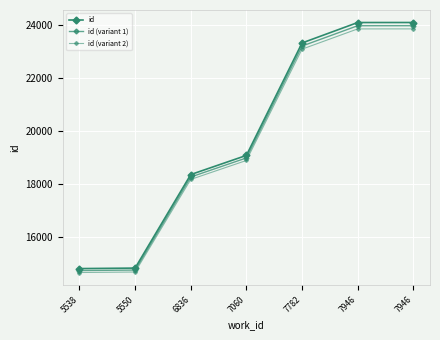

How many data points in id (variant 2) are less than 18892?

3